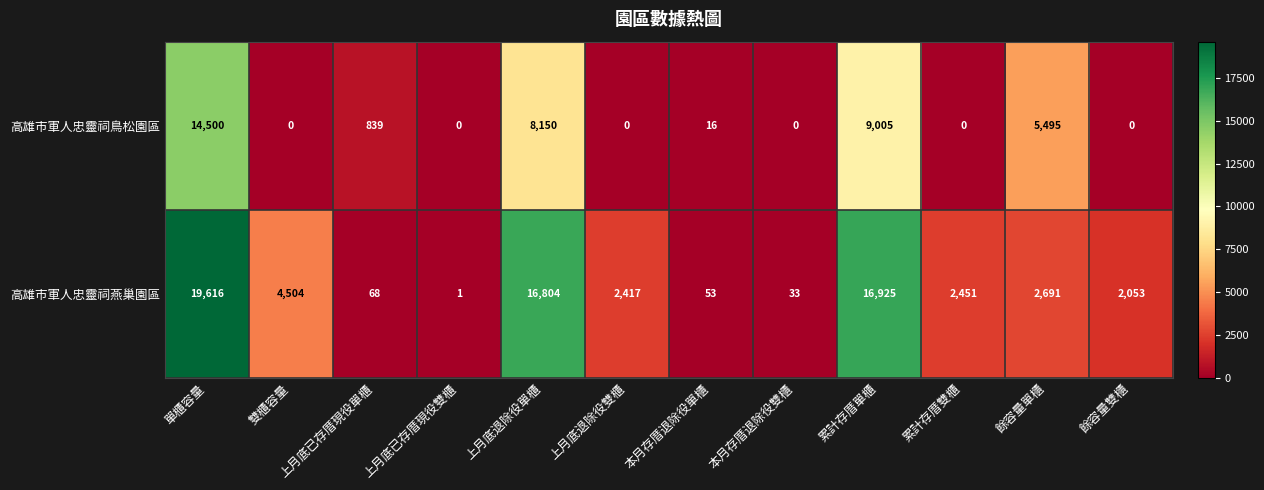

What is the total value across all series at 本月存厝退除役單櫃?

69